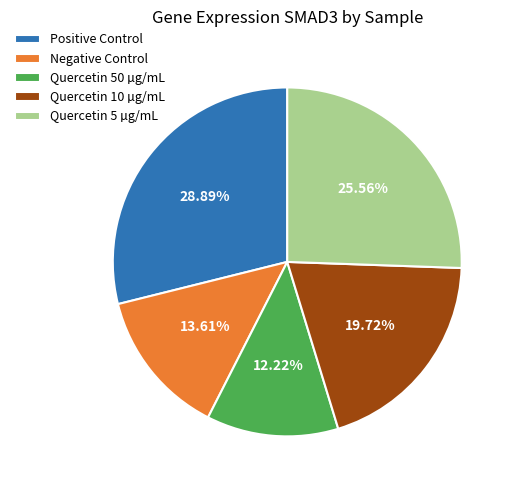

To the nearest percent, what percentage of the pie is Positive Control?

29%